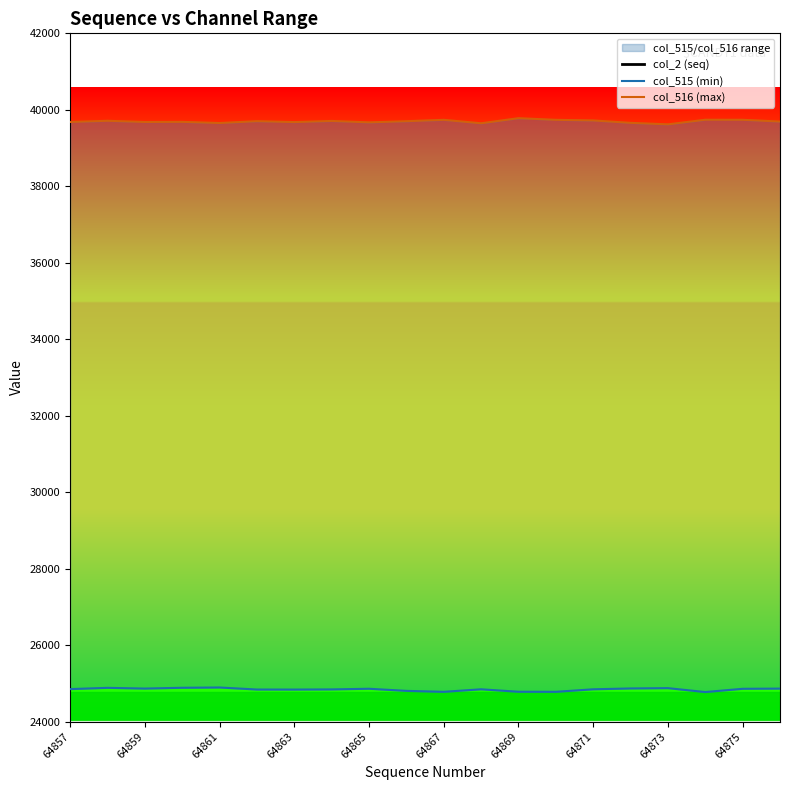

True or false: col_2 (seq) has a value of 64857 at 64857.

True